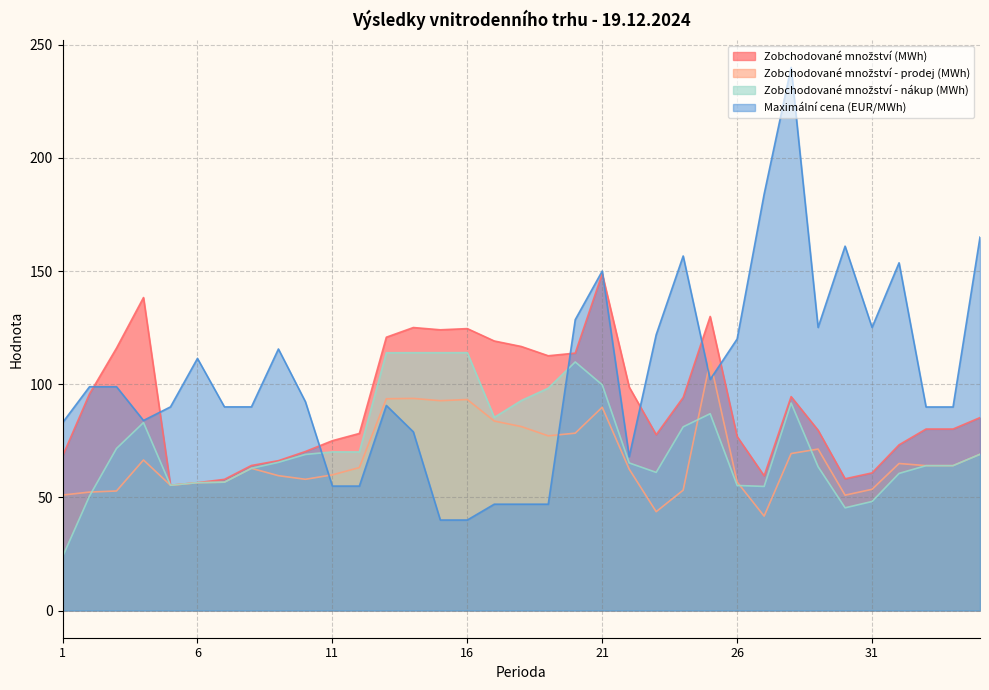

Which has a higher value, 22 or 20?

20